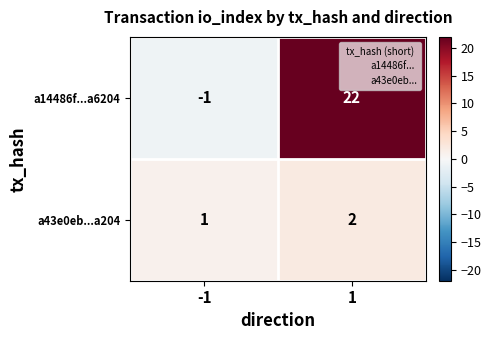

Count the number of categories in the chart.

2